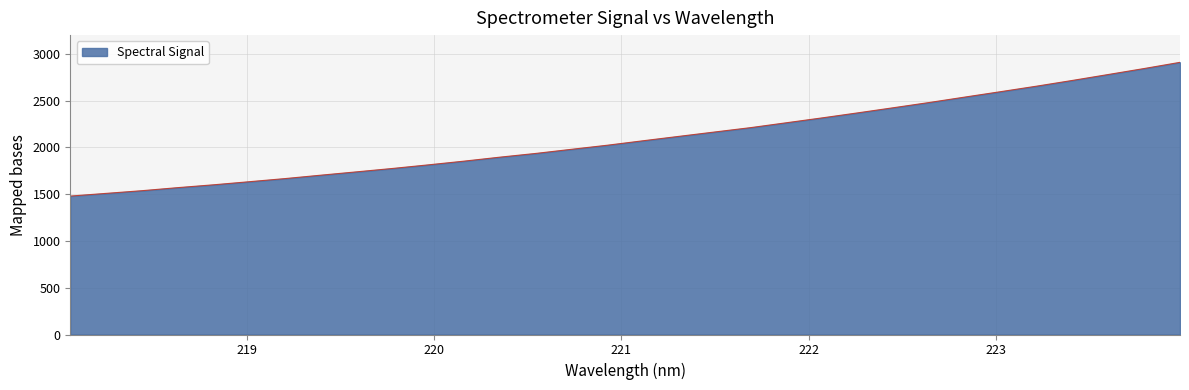

What is the minimum value shown in the chart?

1479.3